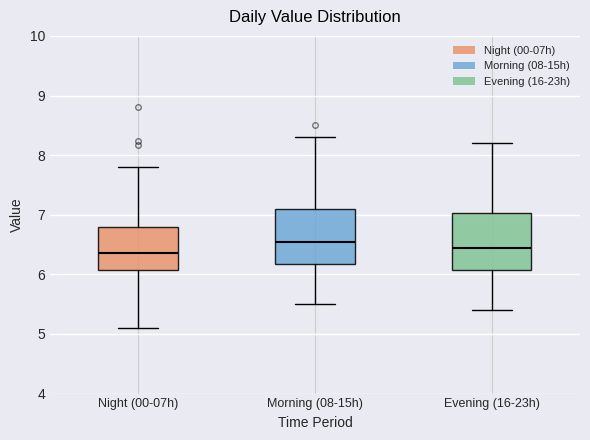

Which box has the lowest median line?

Night (00-07h)